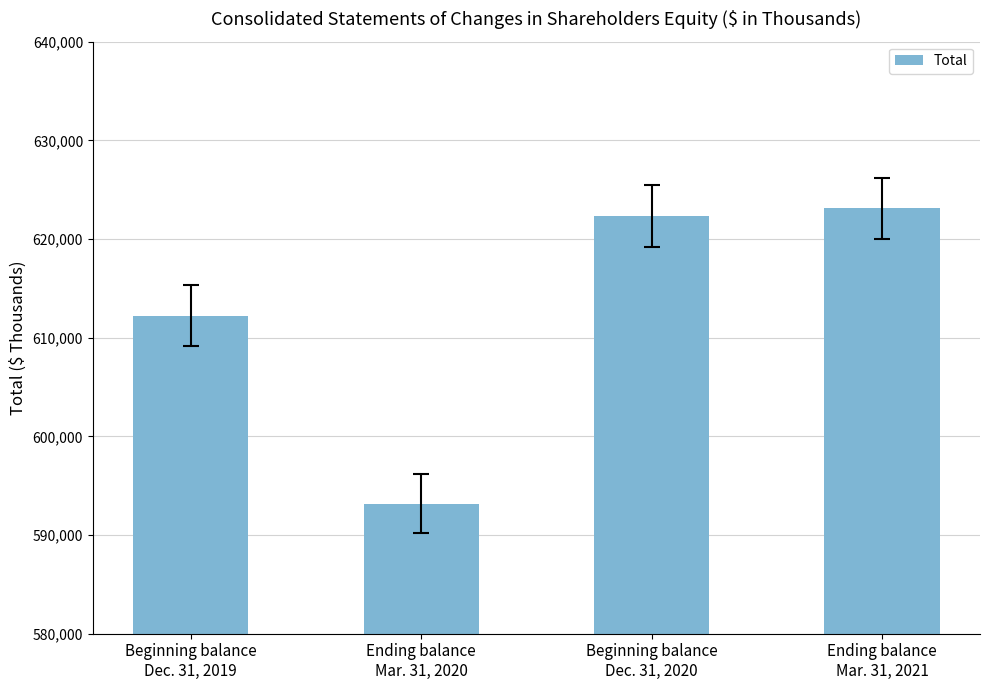

What is the sum of the values at Beginning balance
Dec. 31, 2019 and Beginning balance
Dec. 31, 2020?

1234549